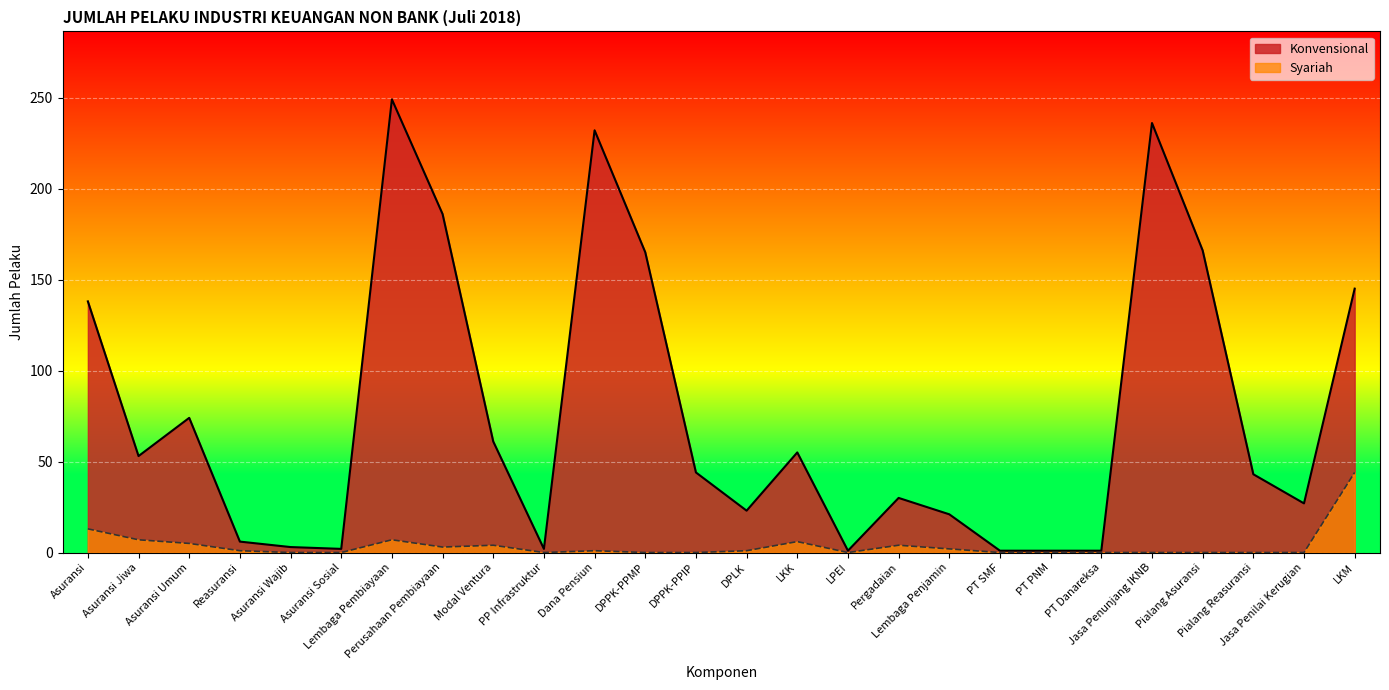

What is the value of the Syariah point at the 2nd from the left?

7